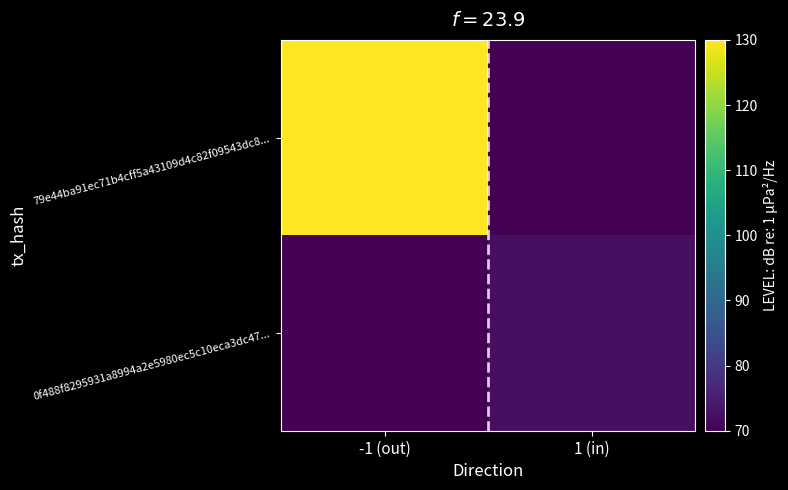

Between -1 (out) and 1 (in), which series saw the biggest shift?

79e44ba91ec71b4cff5a43109d4c82f09543dc8...